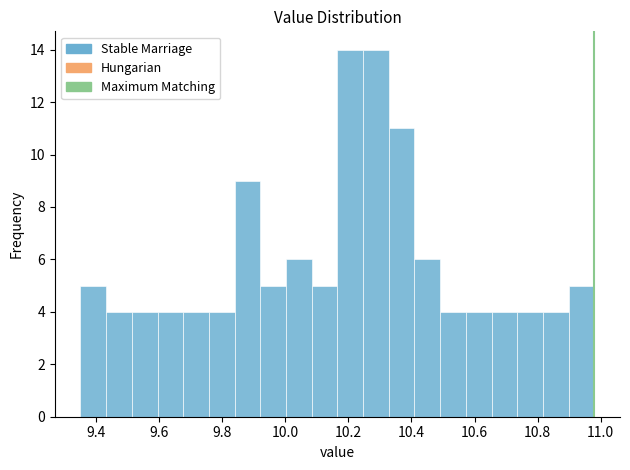

How tall is the bar that spans 10.66 to 10.74 on the x-axis? Neither the bar edges nor the heights are printed on the chart, so give them approximately, as read against the axes.

4